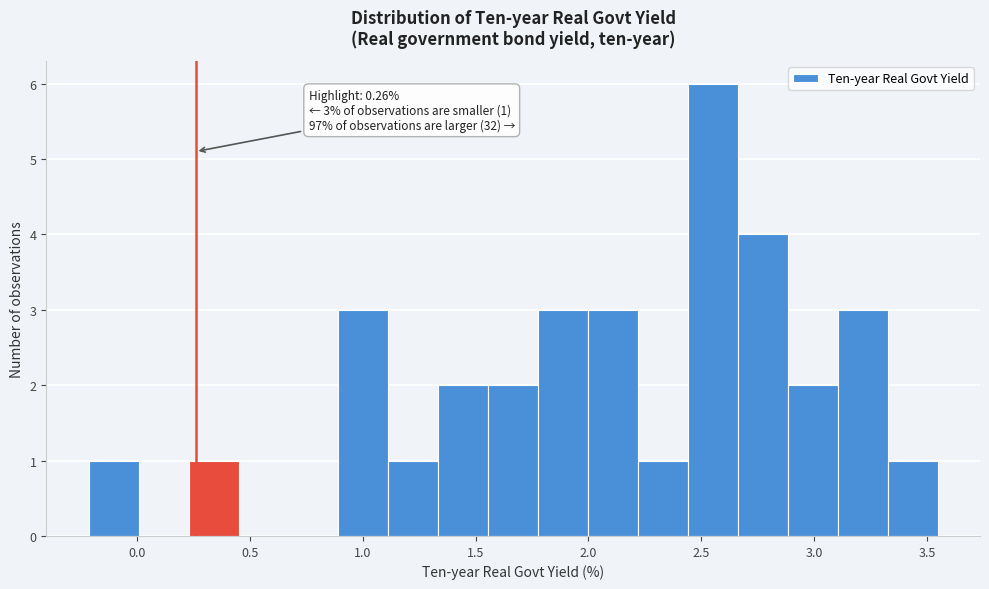

Which range on the x-axis has the tallest bar?

2.45 to 2.65